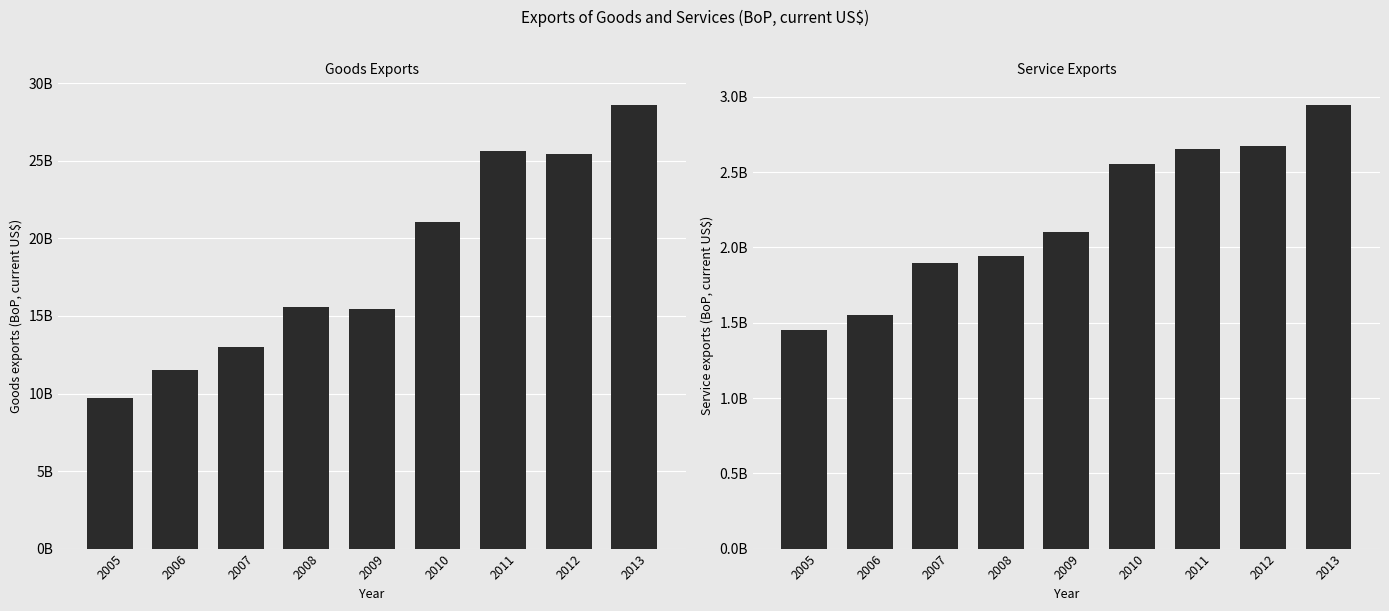

What is the value of the Goods exports (BoP, current US$) bar at the 3rd from the left?

13028248268.3